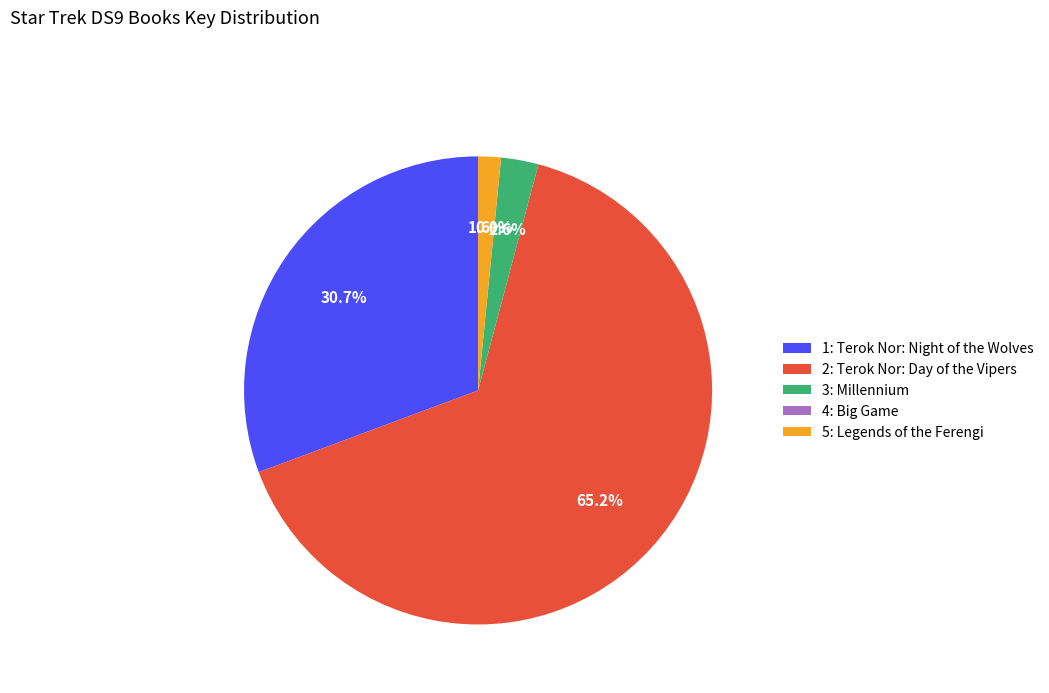

To the nearest percent, what is the average slice percentage?

20%